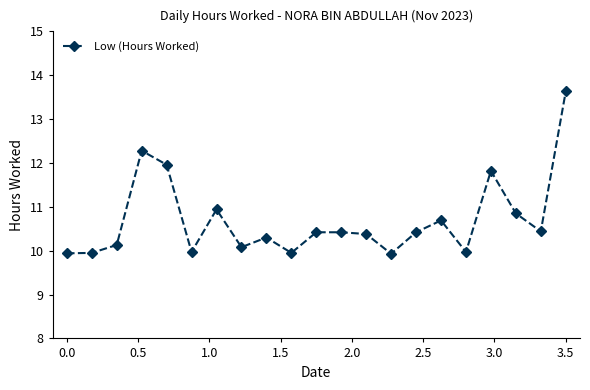

What is the difference between the second highest and second lowest values?

2.3